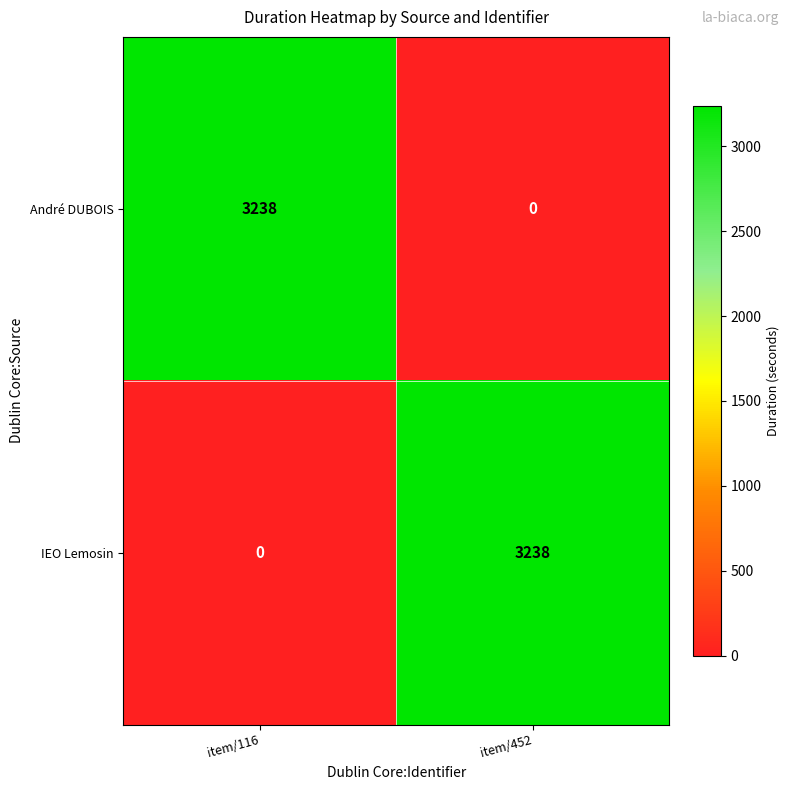

What is the maximum value for André DUBOIS?

3238